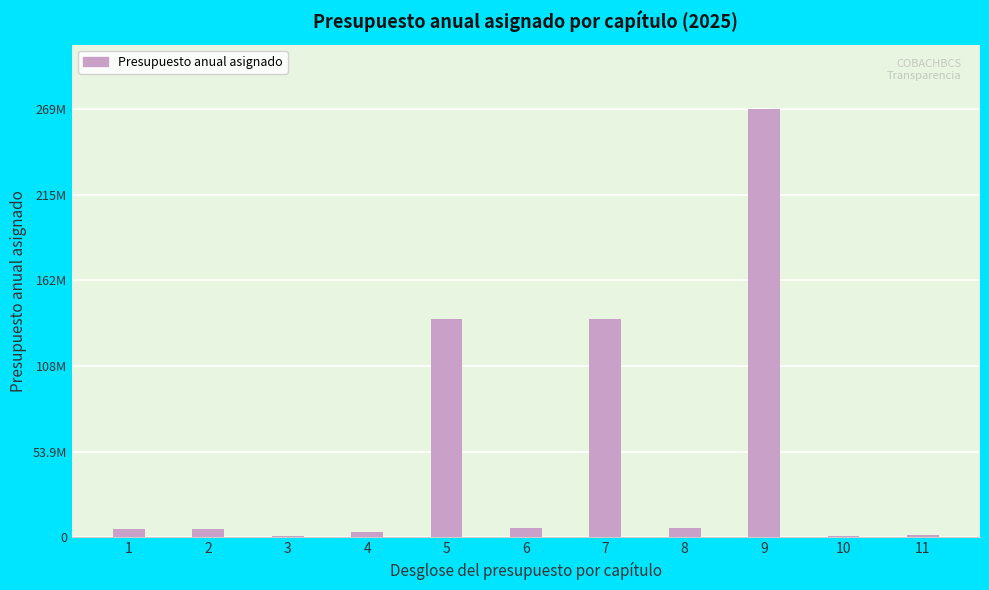

List the labels in order of value, largest first.

9, 5, 7, 6, 8, 2, 1, 4, 11, 10, 3